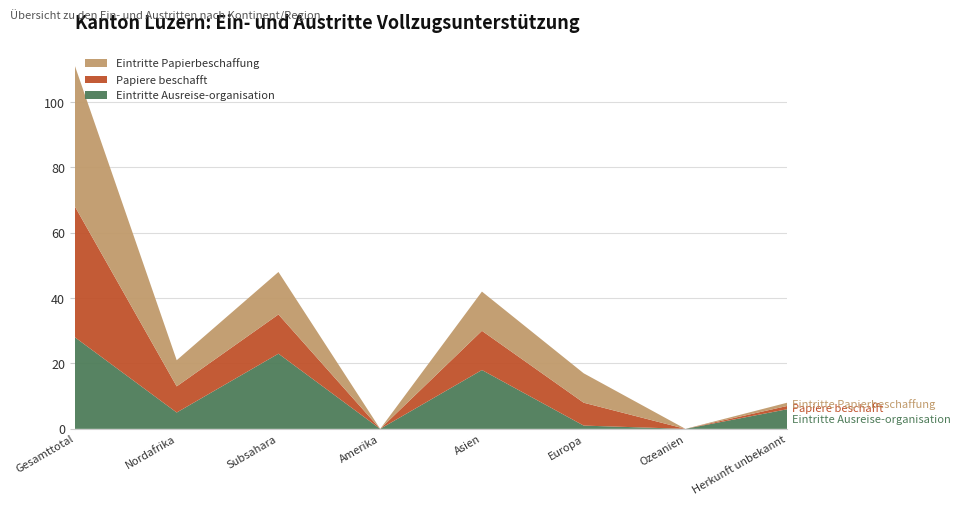

Reading left to right, transcribe all the data shown in this chart.

Eintritte Ausreise-organisation: Gesamttotal=28	Nordafrika=5	Subsahara=23	Amerika=0	Asien=18	Europa=1	Ozeanien=0	Herkunft unbekannt=6
Papiere beschafft: Gesamttotal=40	Nordafrika=8	Subsahara=12	Amerika=0	Asien=12	Europa=7	Ozeanien=0	Herkunft unbekannt=1
Eintritte Papierbeschaffung: Gesamttotal=43	Nordafrika=8	Subsahara=13	Amerika=0	Asien=12	Europa=9	Ozeanien=0	Herkunft unbekannt=1